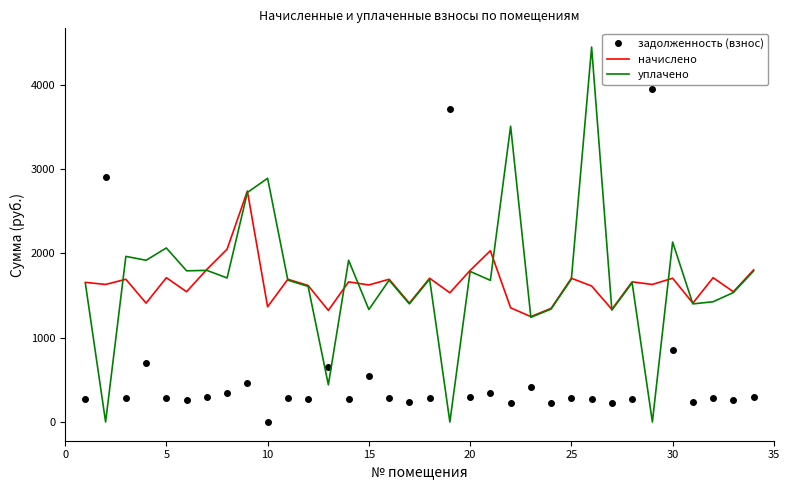

List the series in order of their peak value, lowest first.

начислено, задолженность (взнос), уплачено